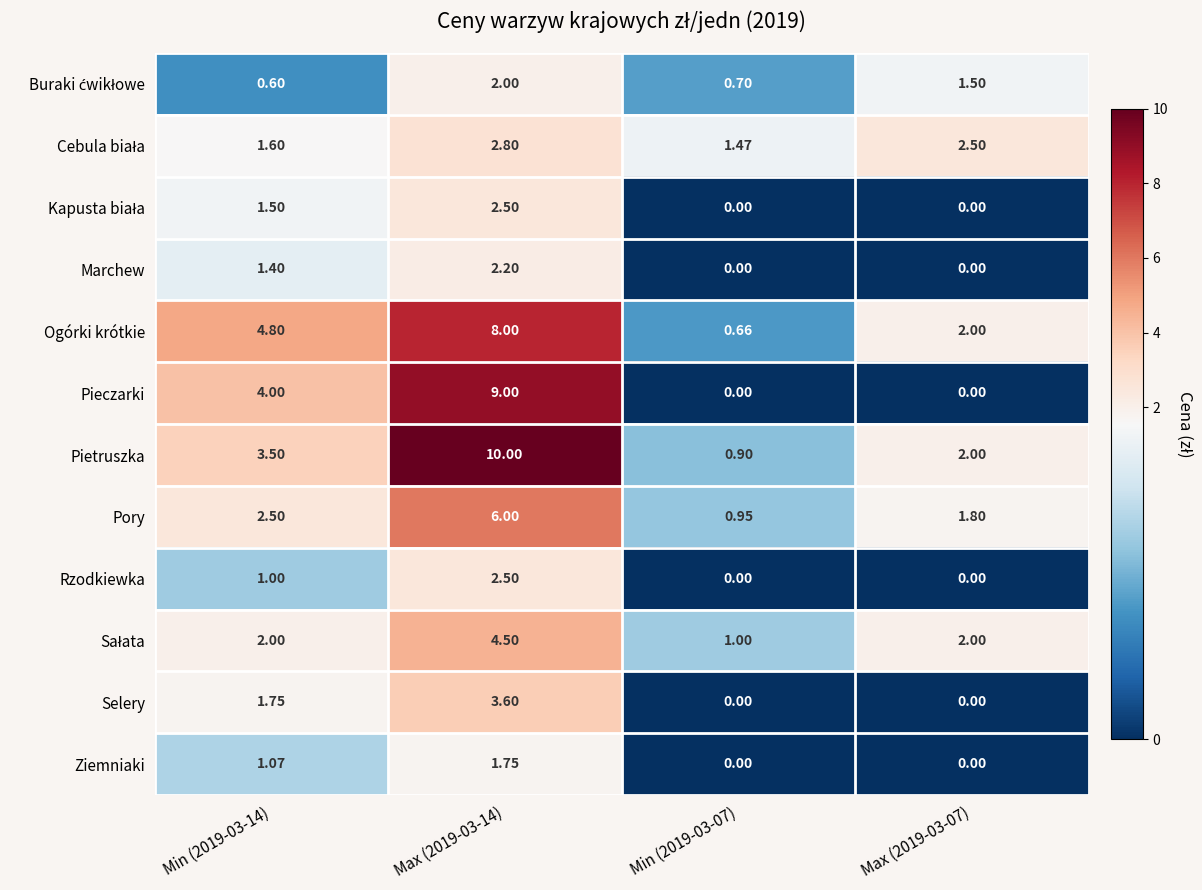

Which series changed the most between Min (2019-03-14) and Max (2019-03-14)?

Pietruszka